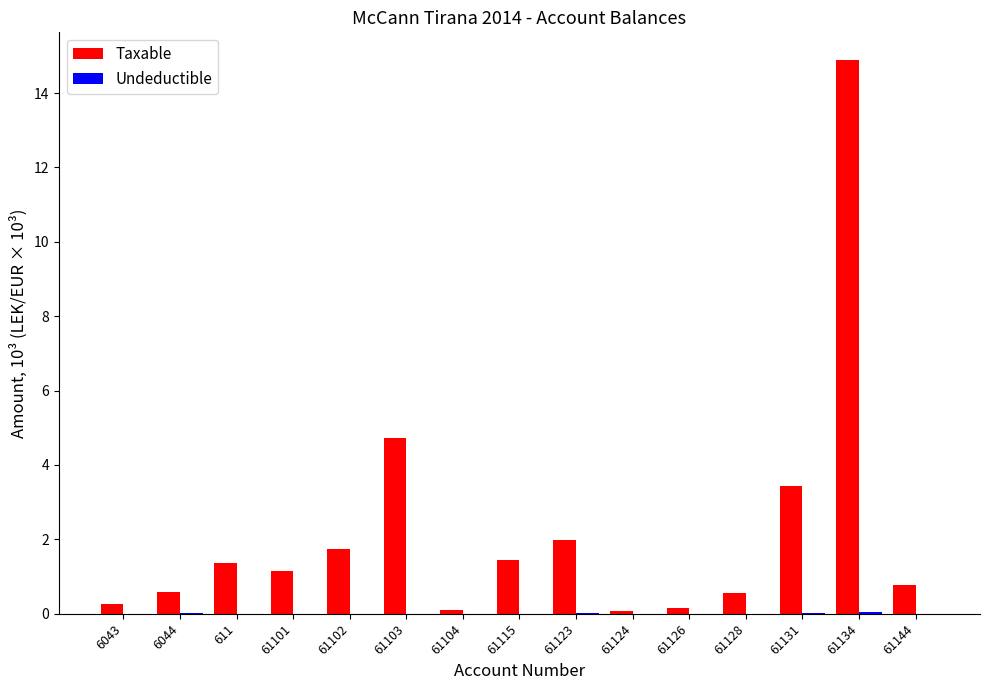

Does the chart contain stacked bars?

No